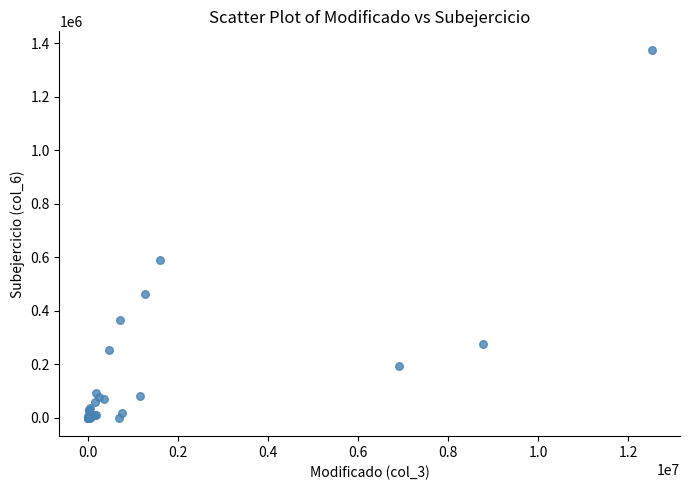

What Y value in the scatter plot is closest to 687818?

590805.0